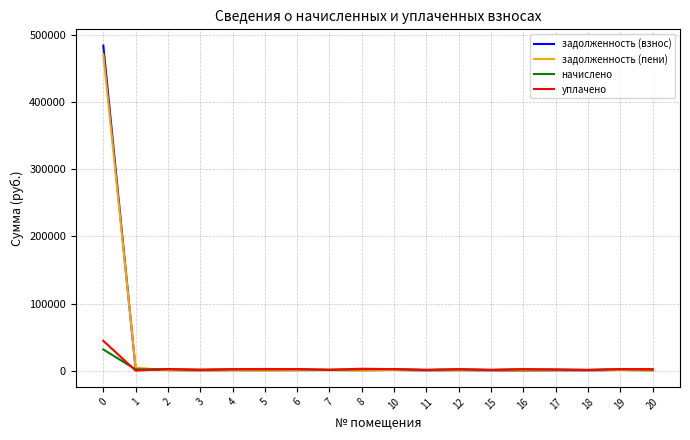

Which series has the widest spread of values?

задолженность (взнос)